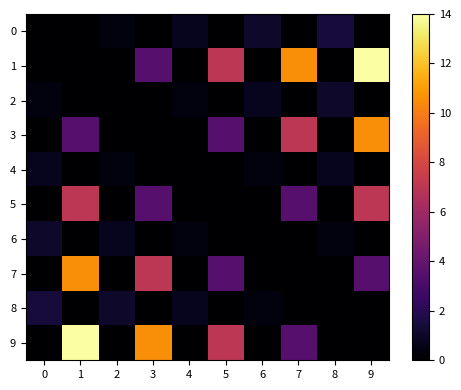

Between 0 and 5, which series saw the biggest shift?

1